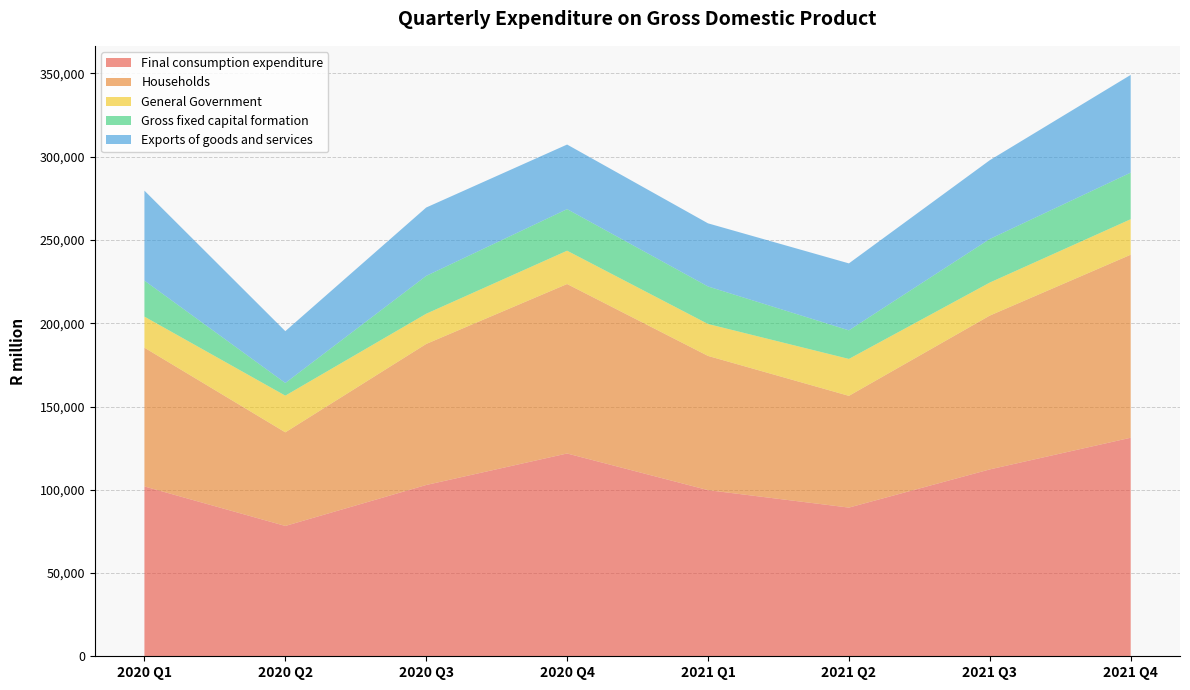

Reading left to right, transcribe all the data shown in this chart.

Final consumption expenditure: 101995	78267	102859	121784	99781	89288	112222	131237
Households: 83323	56227	84715	101779	80605	67109	92386	109919
General Government: 18672	22040	18144	20005	19176	22179	19836	21318
Gross fixed capital formation: 21621	7597	22728	24970	22527	17164	26158	27971
Exports of goods and services: 54028	31122	41062	38789	37917	40216	47317	58703